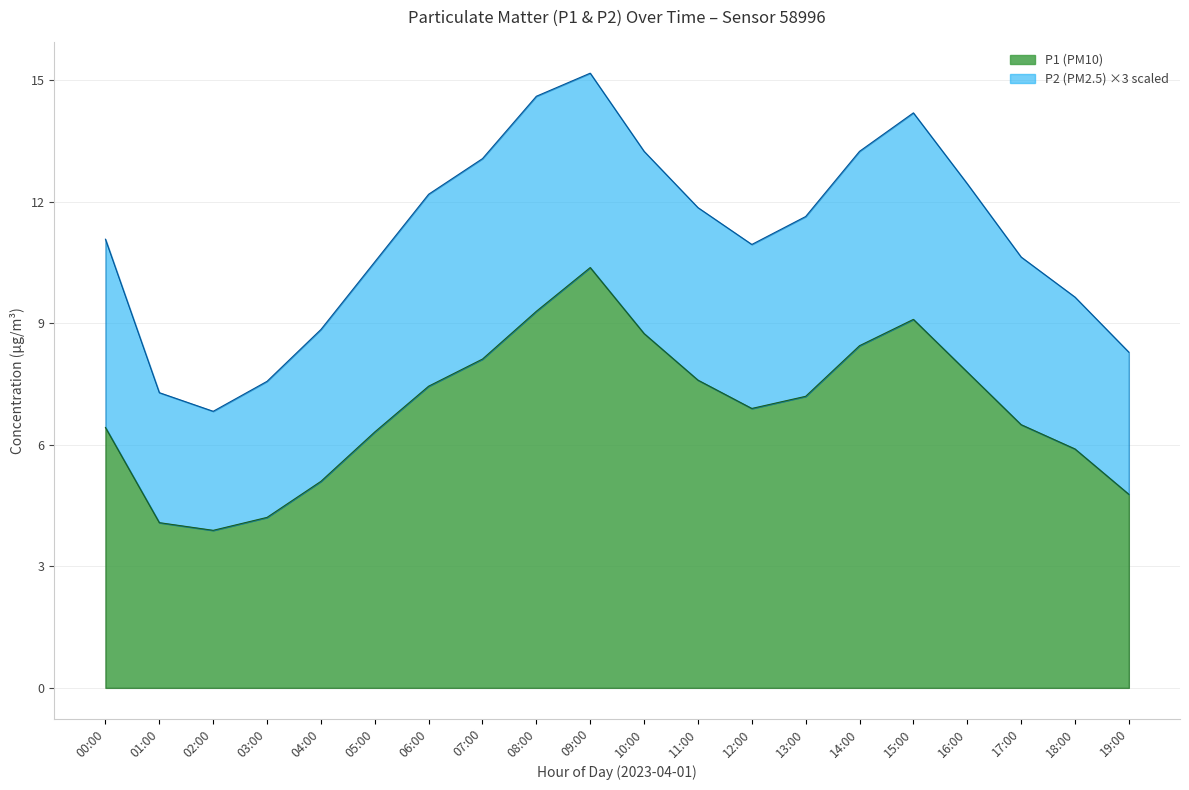

What is the average value?

6.9